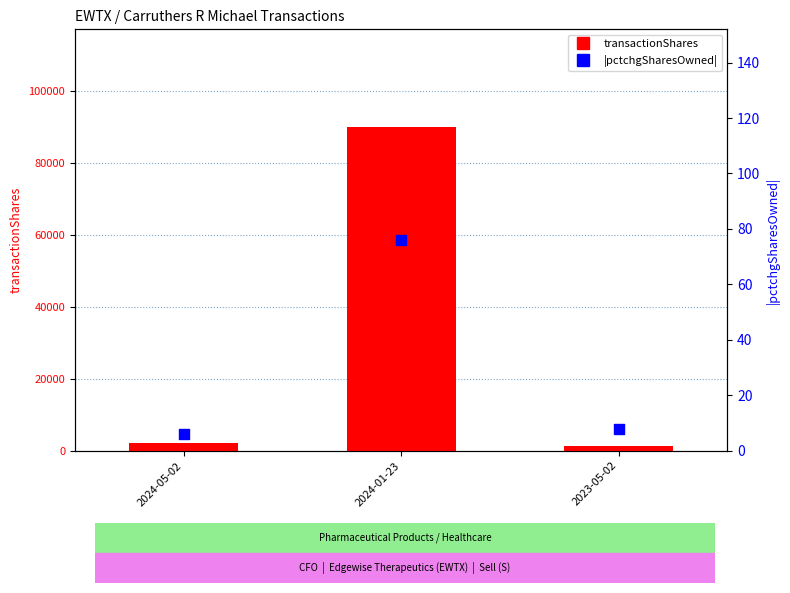

Which series has the largest total across all categories?

transactionShares